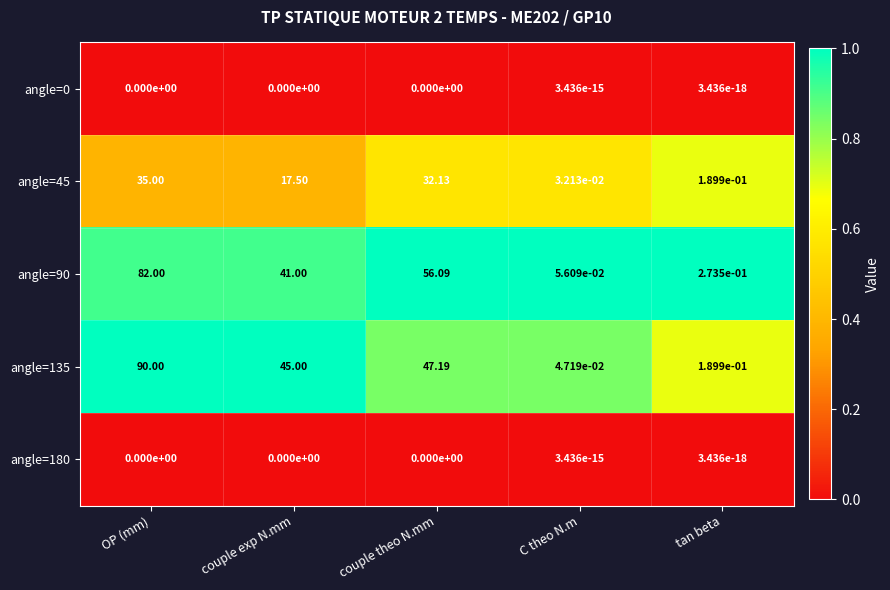

Which category has the highest value in the angle=135 series?

OP (mm)